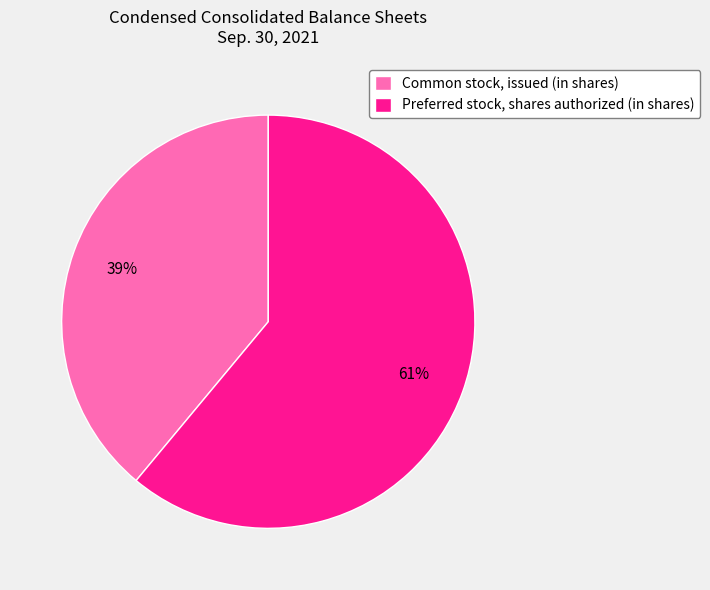

To the nearest percent, what is the average slice percentage?

50%